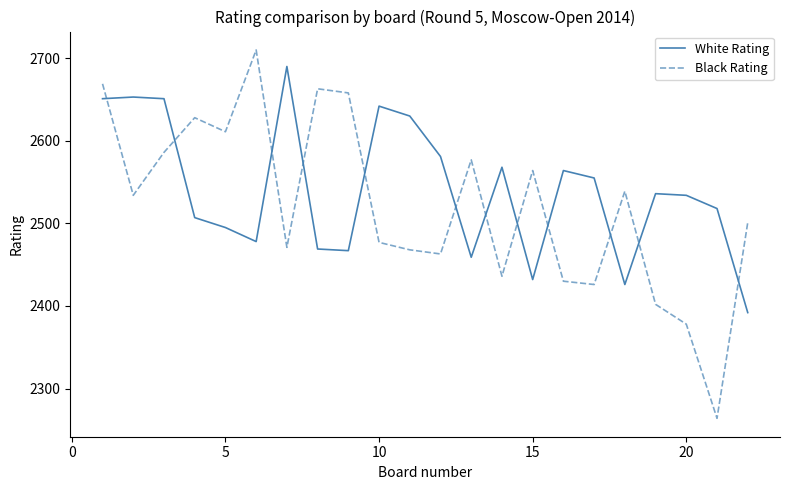

Which series has the largest range (max minus min)?

Black Rating